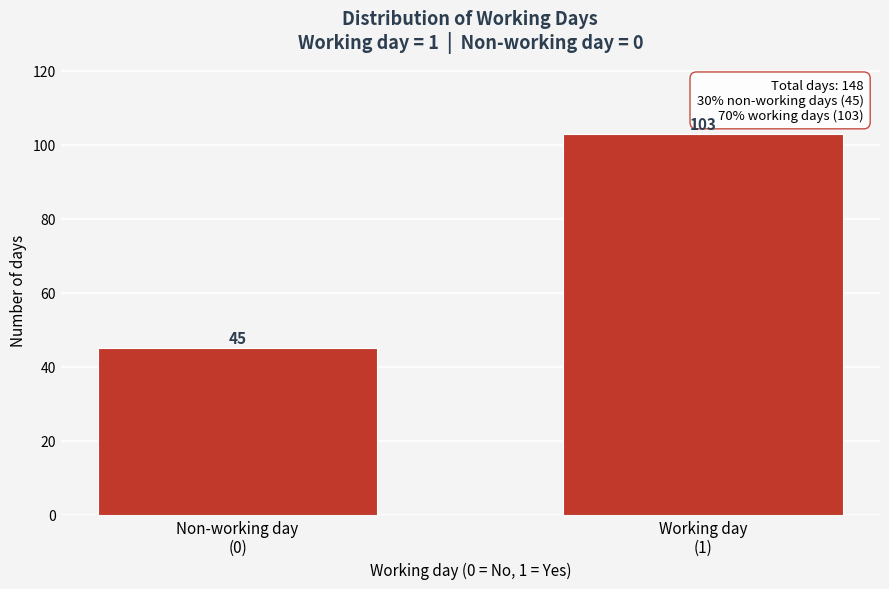

Reading left to right, transcribe all the data shown in this chart.

45	103